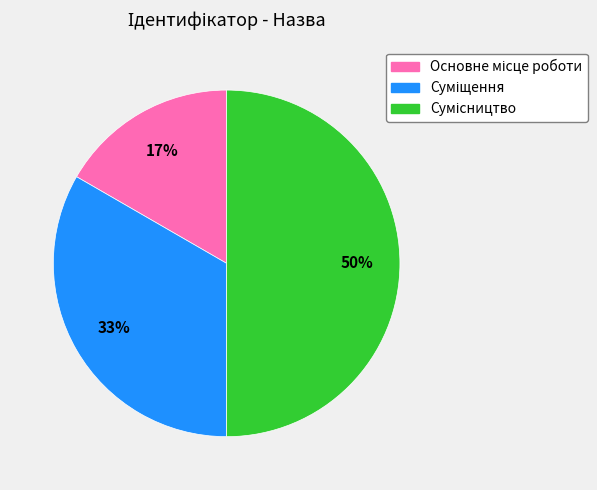

To the nearest percent, what is the average slice percentage?

33%